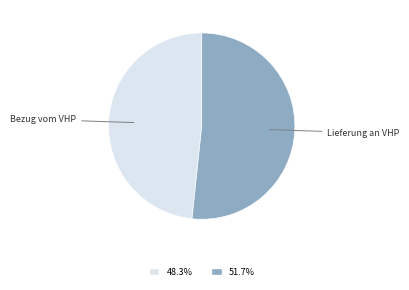

Does any single category account for the majority?

Yes